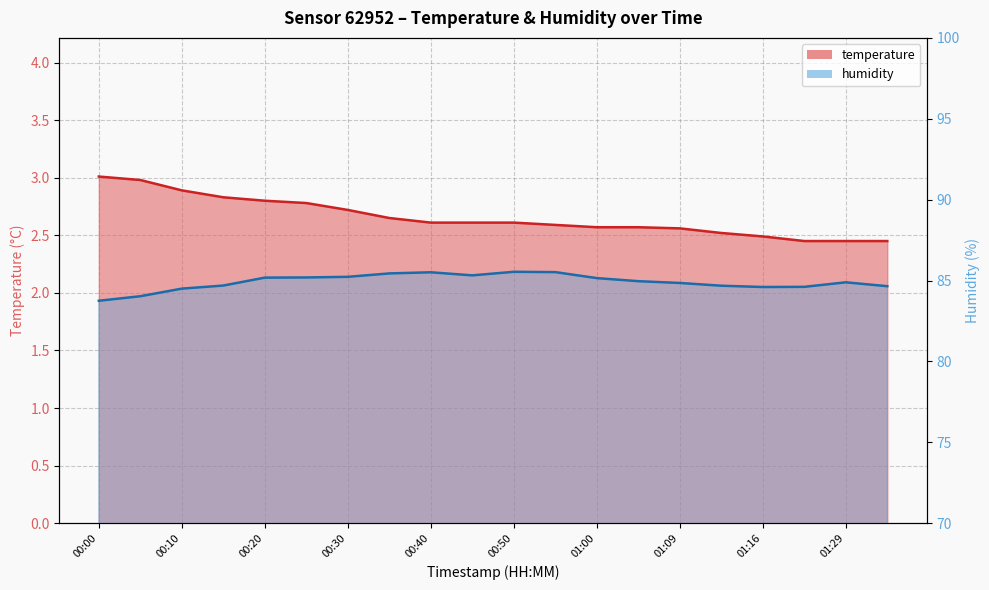

Does the chart display data point markers on the line(s)?

No